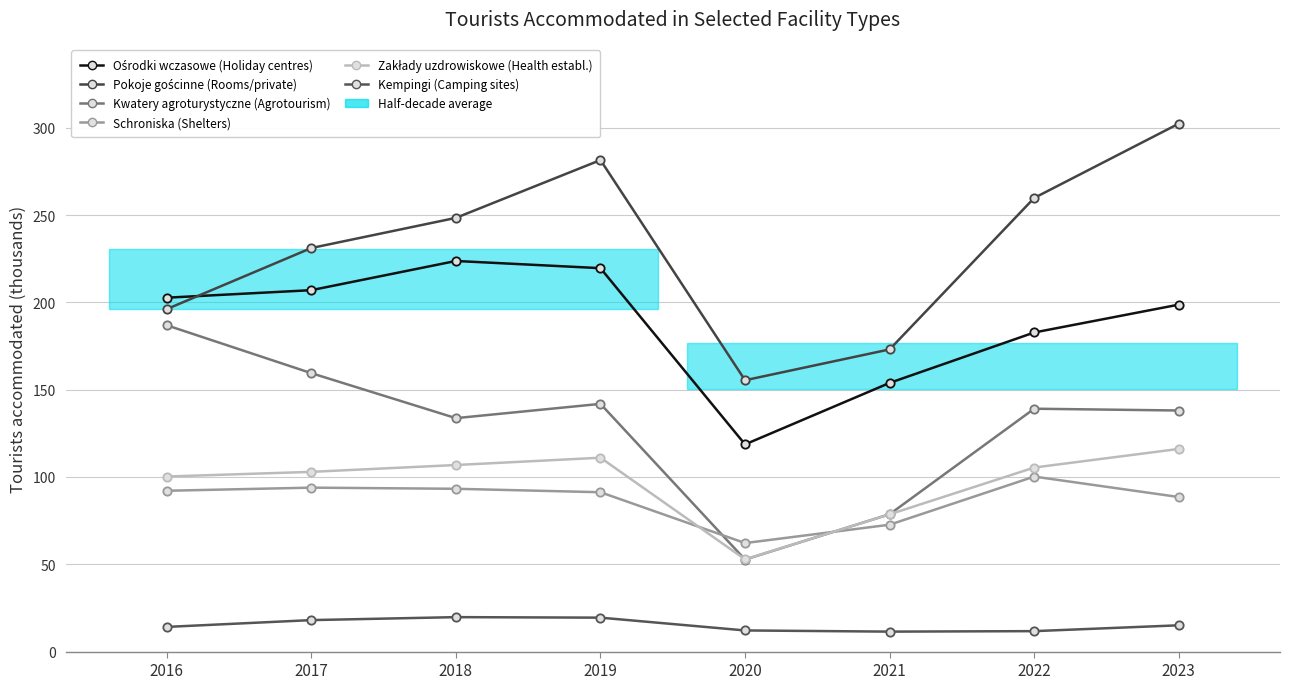

At which label does Pokoje gościnne (Rooms/private) reach its minimum?

2020